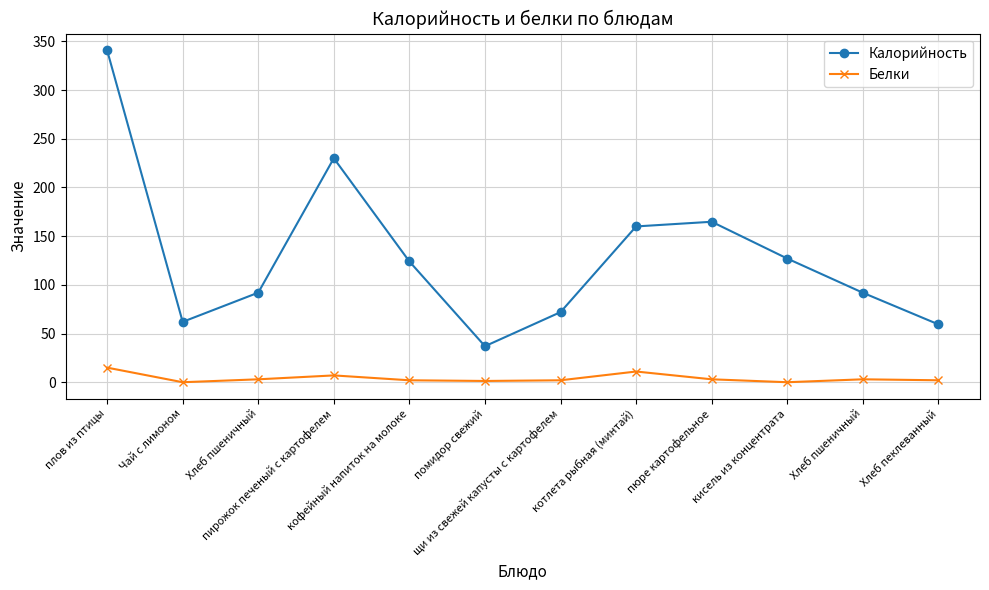

Count the number of categories in the chart.

12